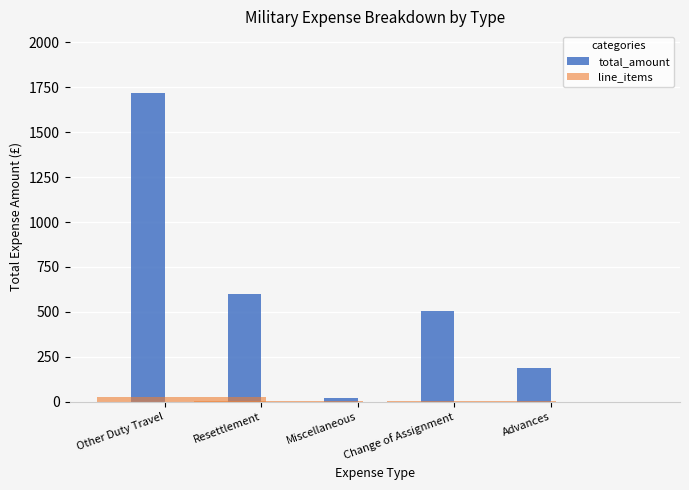

What is the value of the line_items bar at the 2nd from the left?

2.0